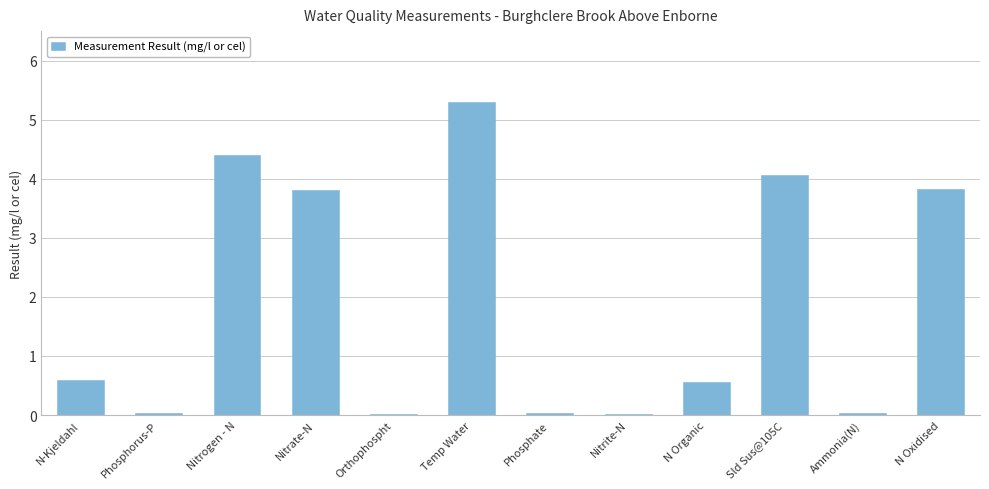

What is the sum of all values?

22.7